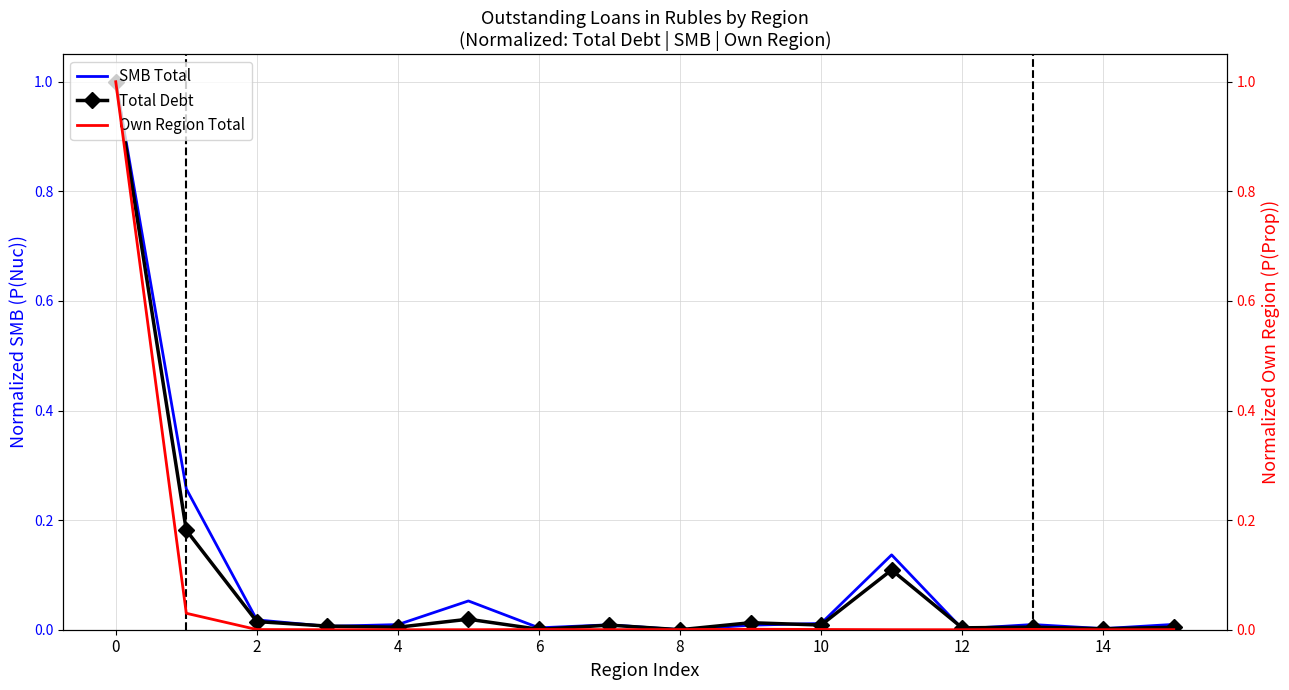

True or false: Own Region Total and SMB Total cross at least once.

True